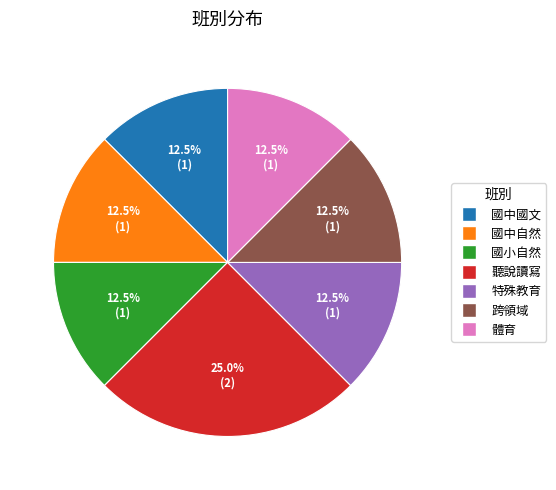

Which slice is the largest?

聽說讀寫